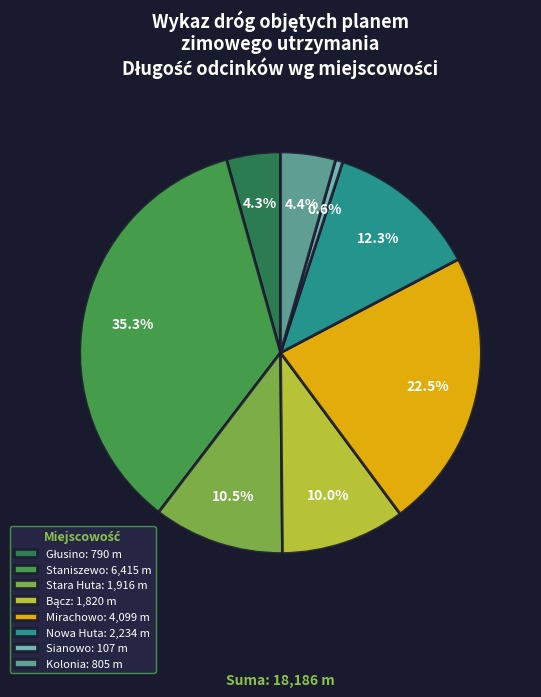

What is the total percentage of Sianowo: 107 m and Staniszewo: 6,415 m?

35.9%